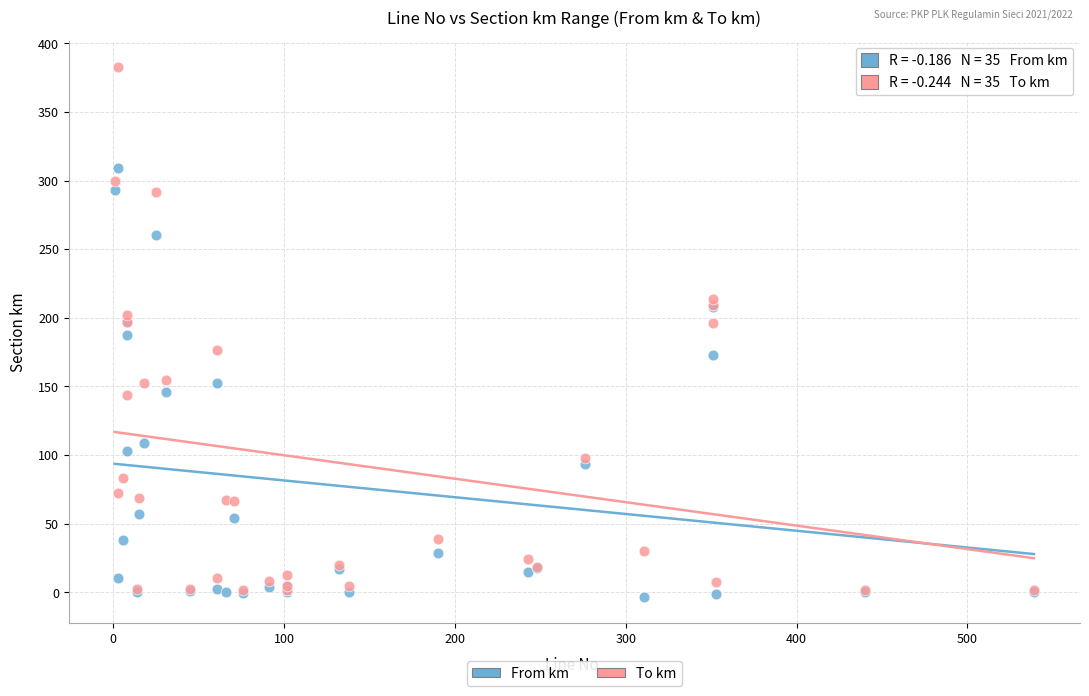

Which series contains the lowest Y value?

From km